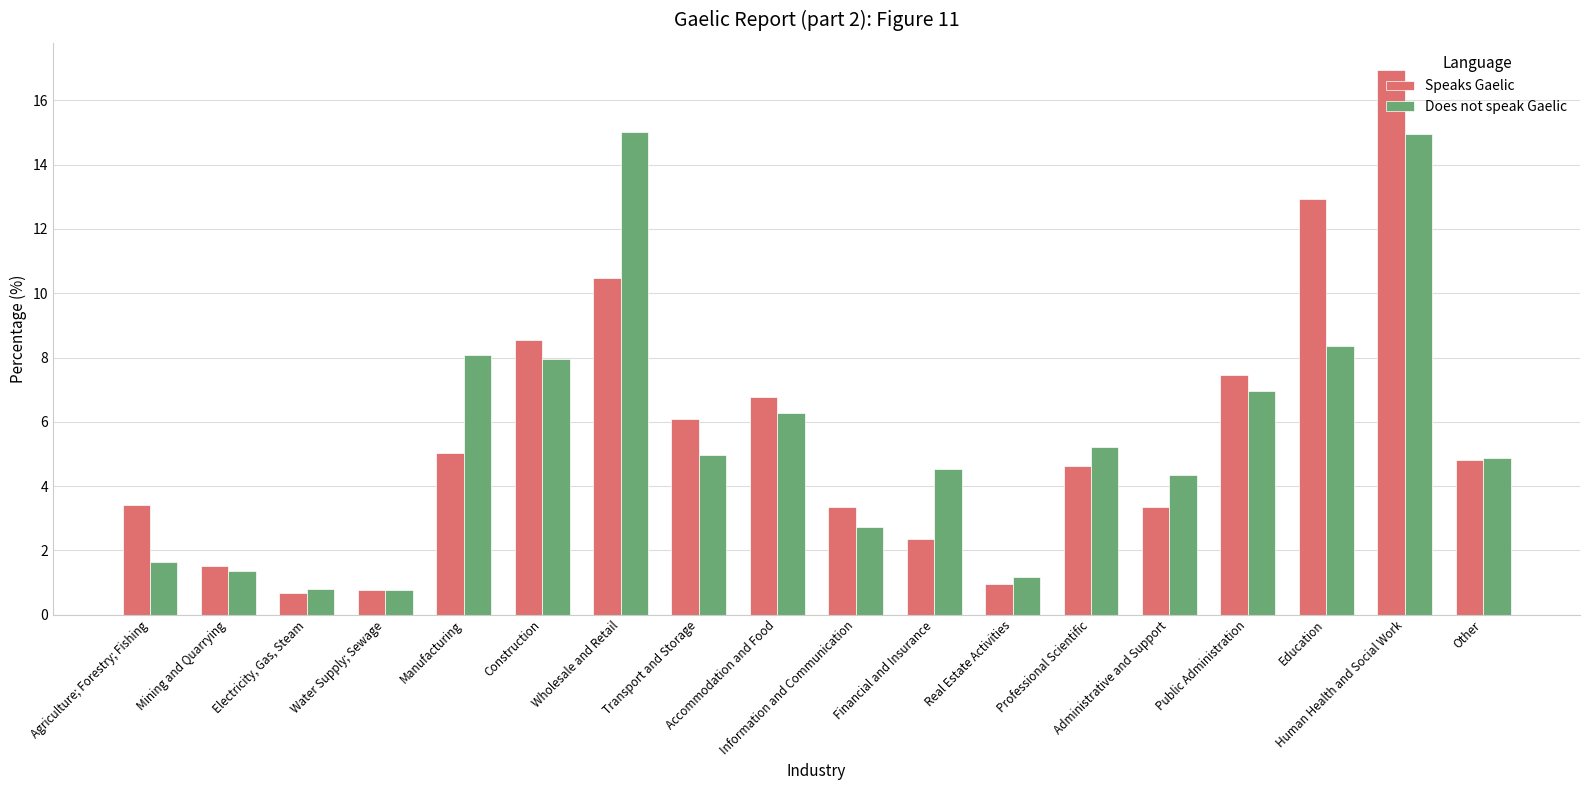

How many values in the Does not speak Gaelic series exceed 4?

12